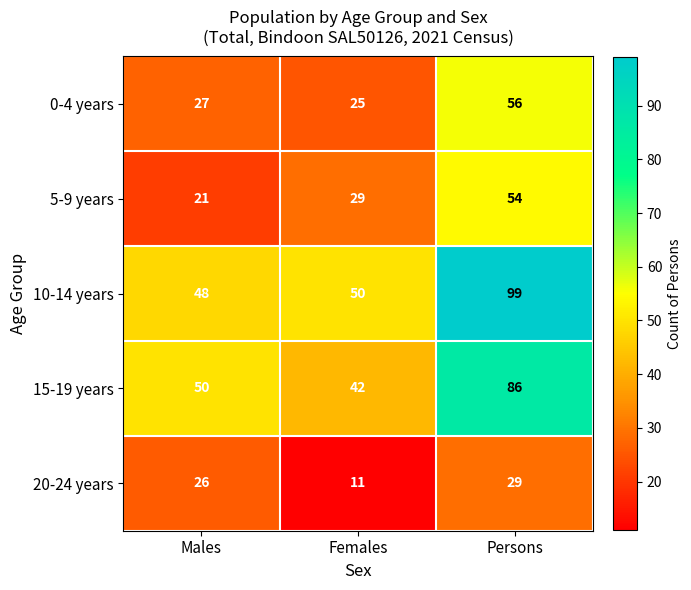

Reading left to right, list all the values displayed in this chart.

0-4 years: Males=27	Females=25	Persons=56
5-9 years: Males=21	Females=29	Persons=54
10-14 years: Males=48	Females=50	Persons=99
15-19 years: Males=50	Females=42	Persons=86
20-24 years: Males=26	Females=11	Persons=29